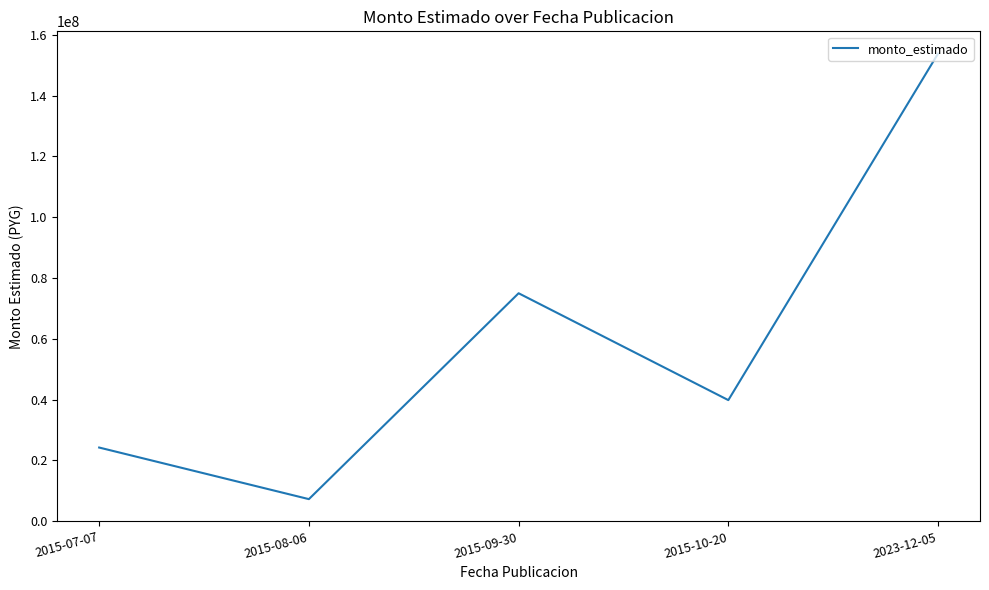

True or false: the data shows 37123501 at 2023-12-05.

False